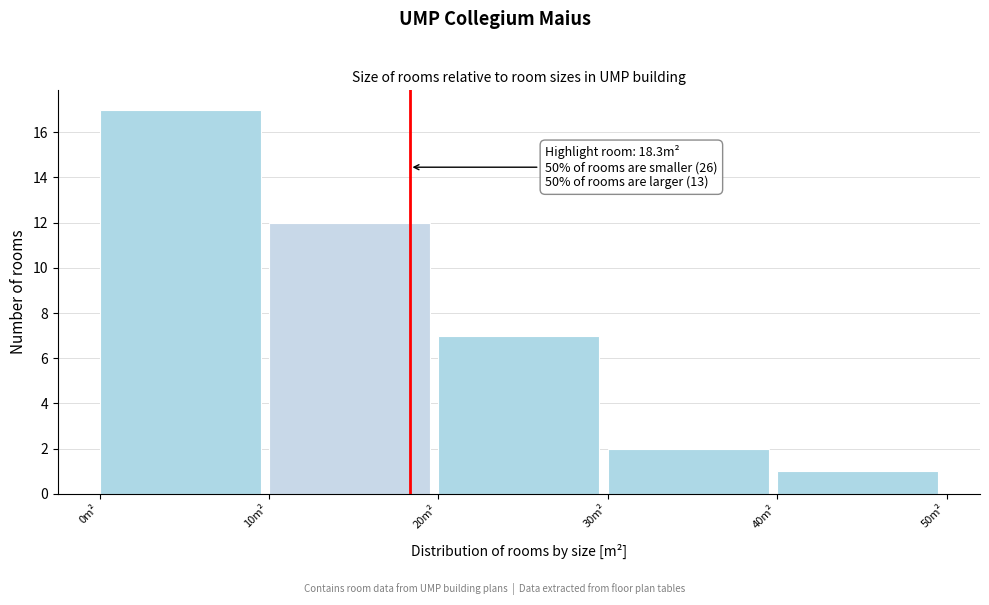

Which range on the x-axis has the tallest bar?

0 to 10